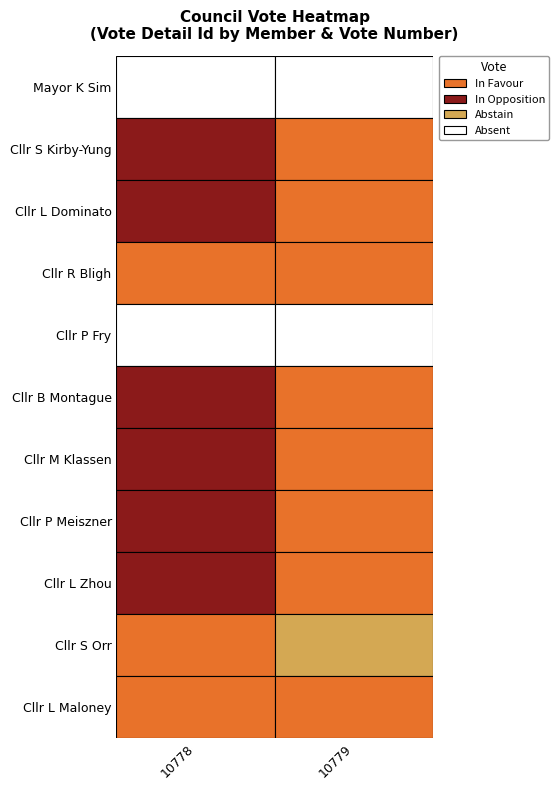

Reading left to right, what are all the values shown in this chart?

Mayor K Sim: 104834	104845
Cllr S Kirby-Yung: 104833	104844
Cllr L Dominato: 104832	104843
Cllr R Bligh: 104835	104846
Cllr P Fry: 104836	104847
Cllr B Montague: 104837	104848
Cllr M Klassen: 104838	104849
Cllr P Meiszner: 104839	104850
Cllr L Zhou: 104840	104851
Cllr S Orr: 104841	104852
Cllr L Maloney: 104842	104853